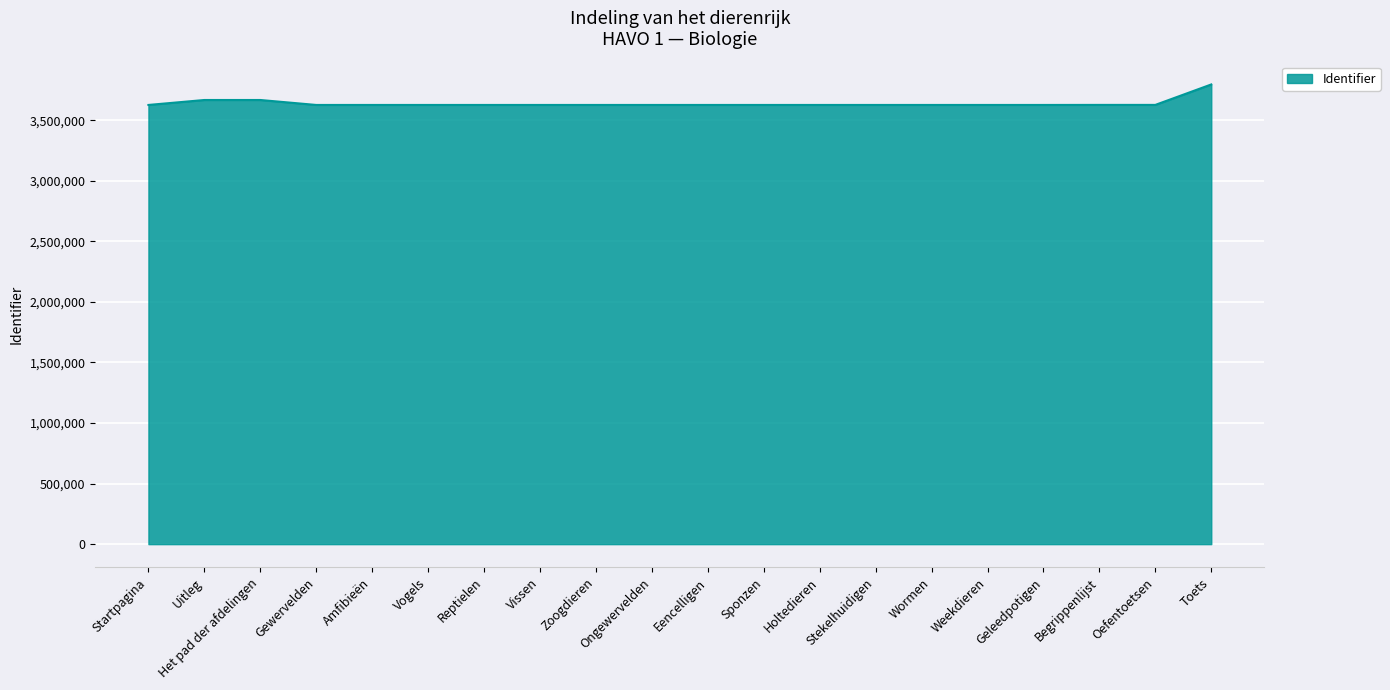

At which category does the chart reach its peak across all series?

Toets